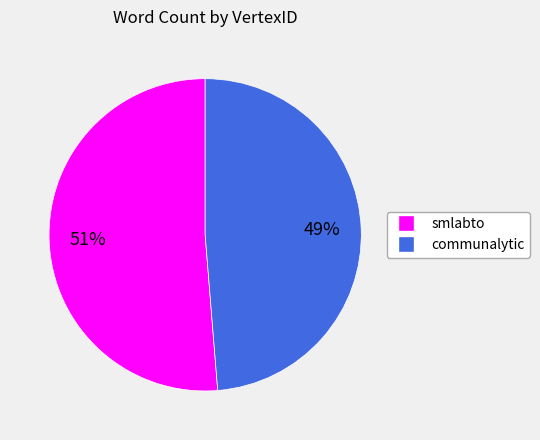

To the nearest percent, what is the combined percentage of smlabto and communalytic?

100%